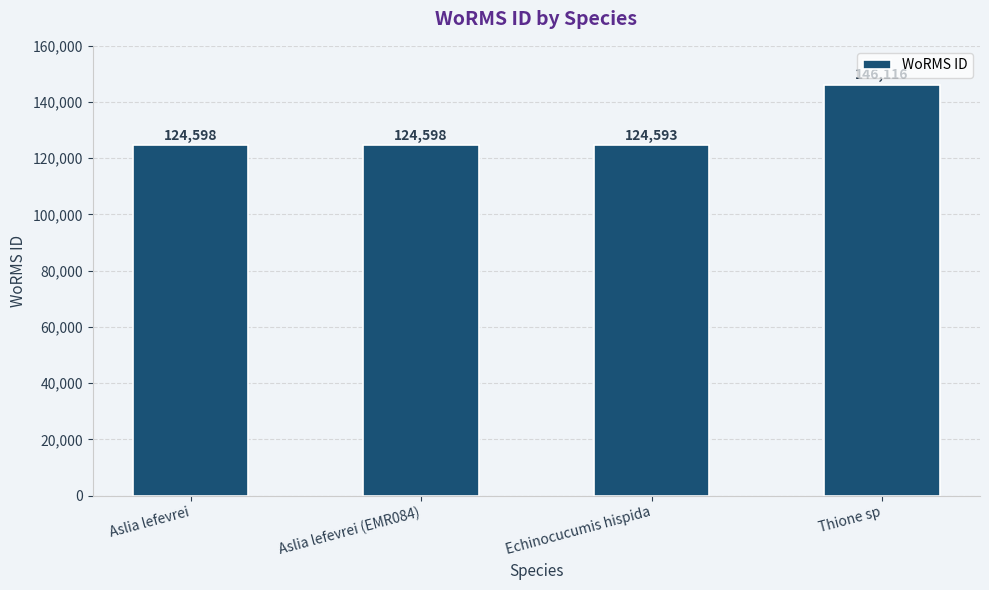

What is the change in value from Aslia lefevrei to Thione sp?

+21518